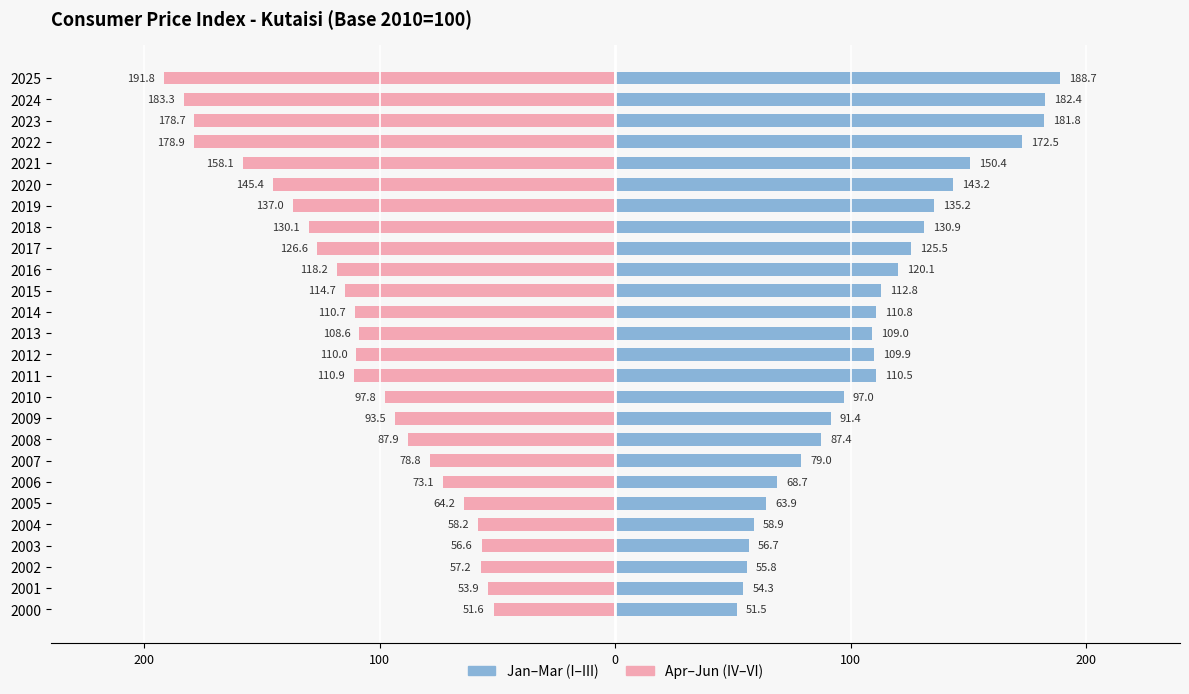

Reading left to right, extract all data points from this chart.

Jan–Mar (I–III): 51.5	54.3	55.8	56.7	58.9	63.9	68.7	79.0	87.4	91.4	97.0	110.5	109.9	109.0	110.8	112.8	120.1	125.5	130.9	135.2	143.2	150.4	172.5	181.8	182.4	188.7
Apr–Jun (IV–VI): -51.6	-53.9	-57.2	-56.6	-58.2	-64.2	-73.1	-78.8	-87.9	-93.5	-97.8	-110.9	-110.0	-108.6	-110.7	-114.7	-118.2	-126.6	-130.1	-137.0	-145.4	-158.1	-178.9	-178.7	-183.3	-191.8